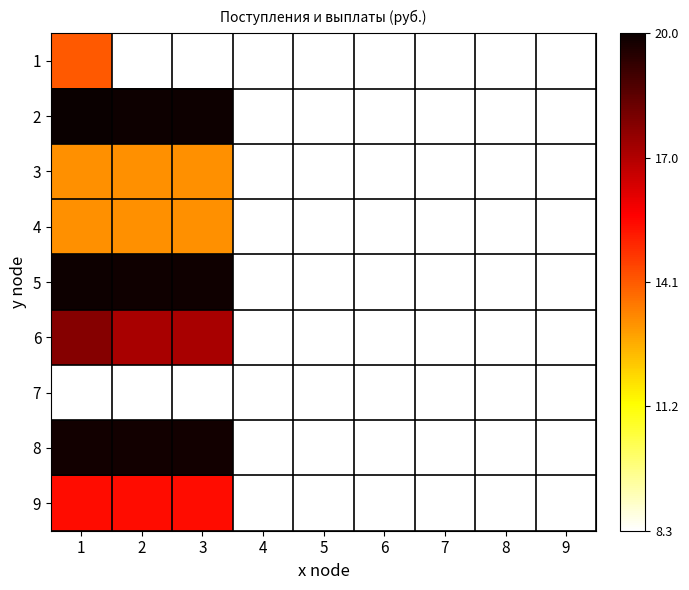

At which label does 2 reach its peak?

1